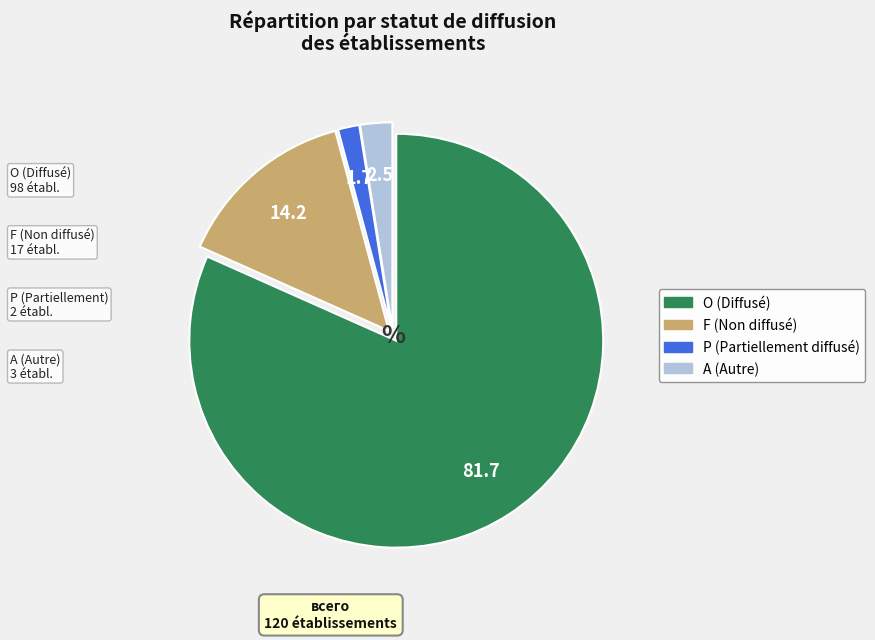

Is there any slice that represents more than half of the pie?

Yes